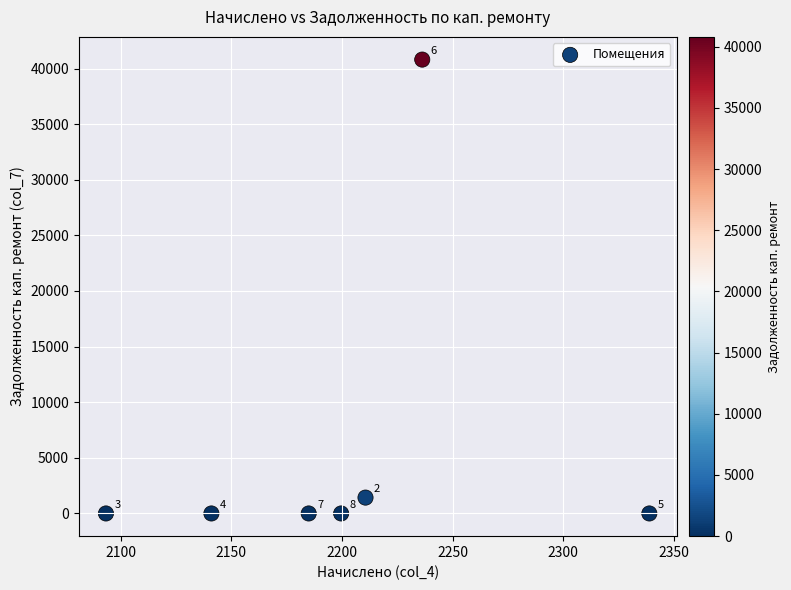

What is the range of X values (max minus min)?

245.6